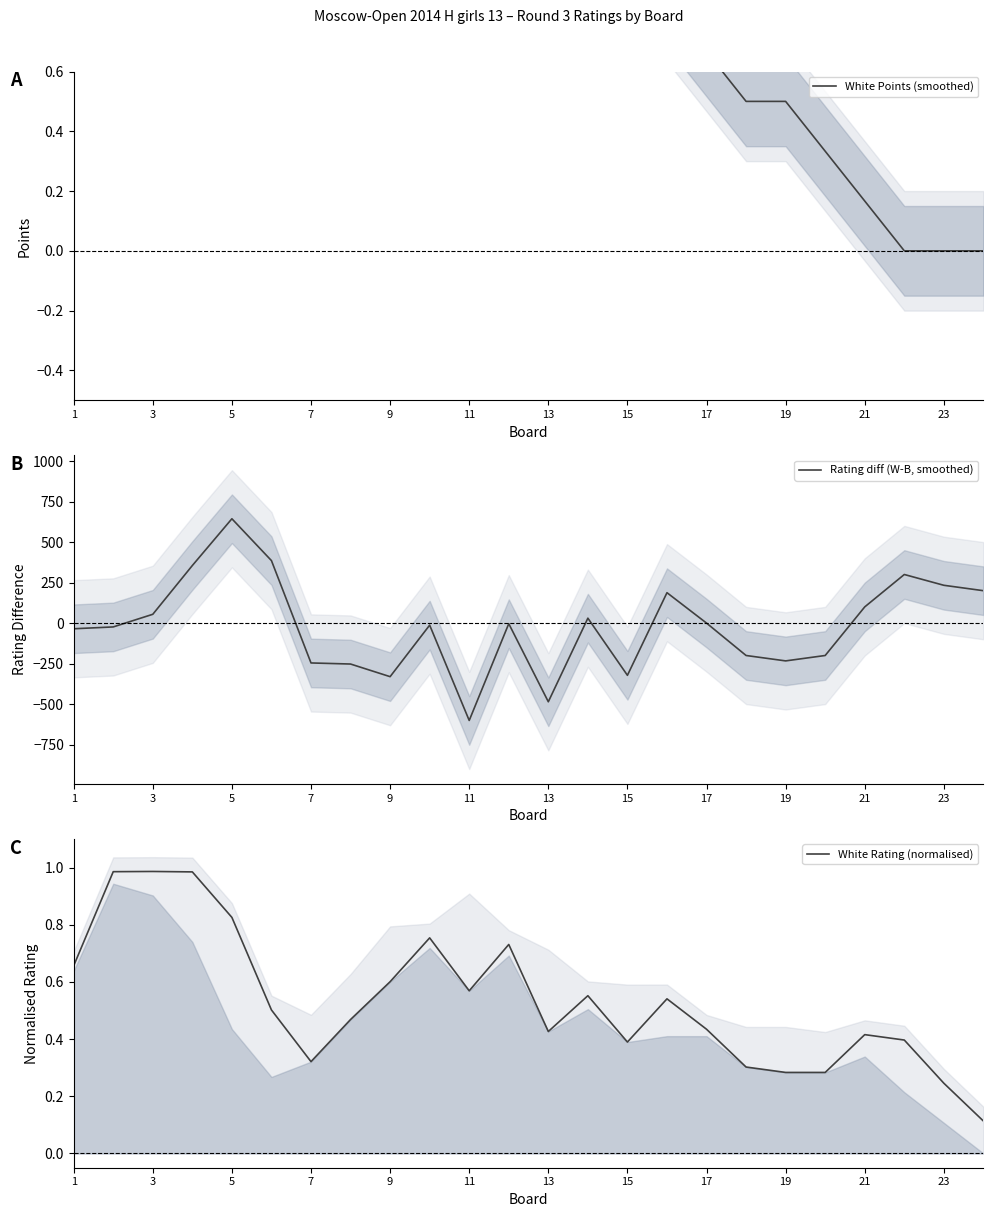

What is the average value of the White Points (smoothed) series?

1.0